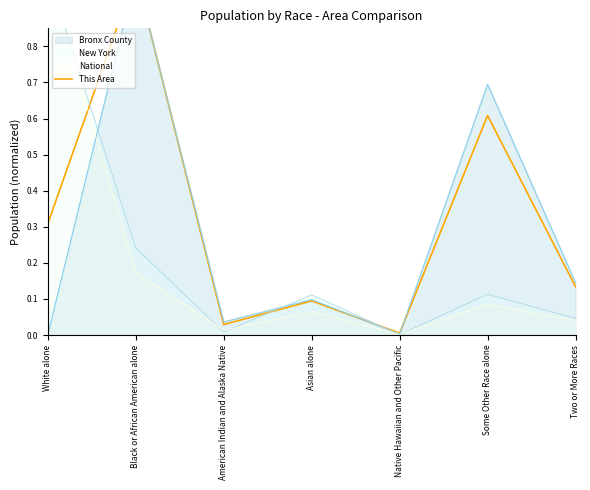

The value at White alone is 0.2. True or false?

False